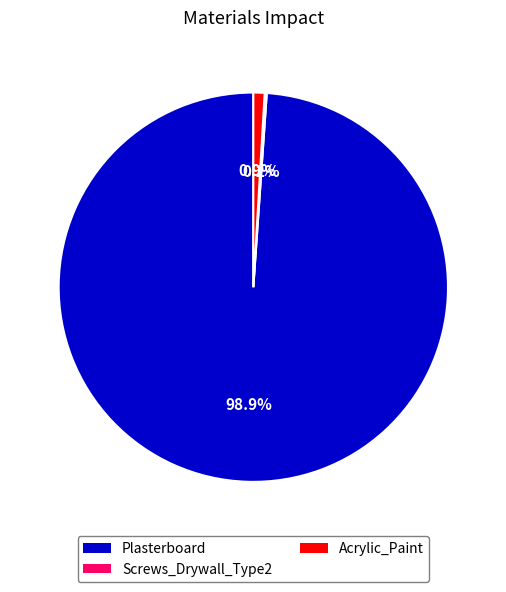

Is the sum of Plasterboard and Acrylic_Paint greater than half?

Yes